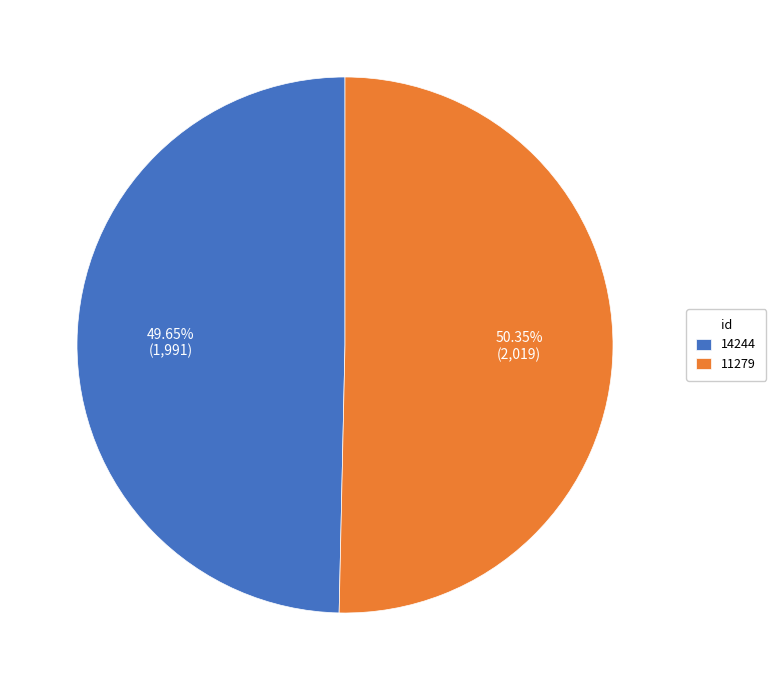

To the nearest percent, what portion does 14244 represent?

50%